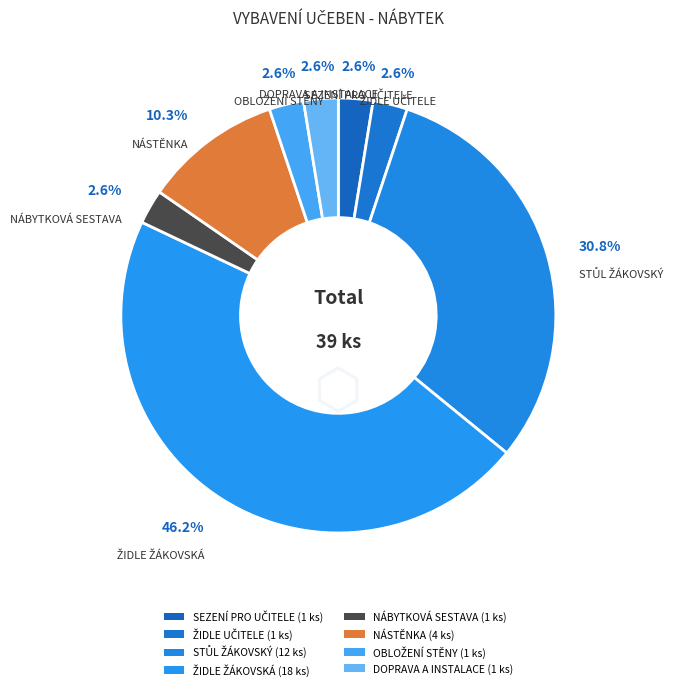

Count the number of slices in the pie.

8